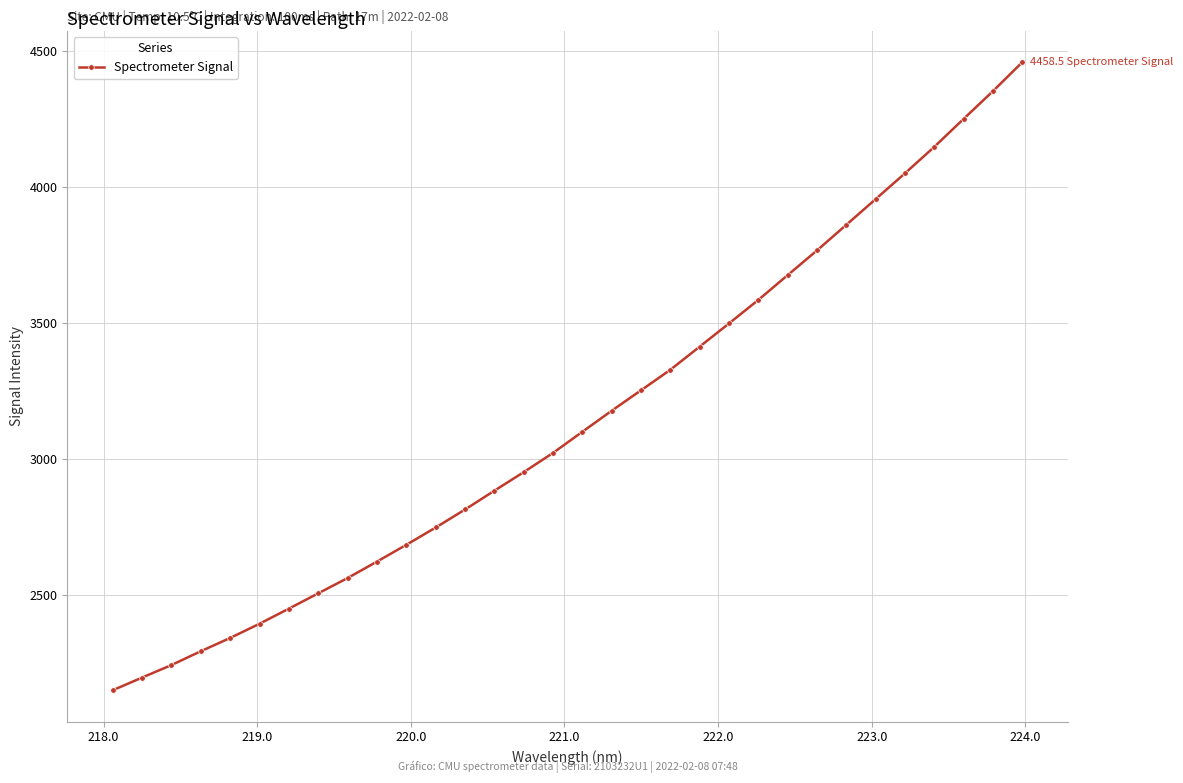

What is the smallest value displayed?

2150.2